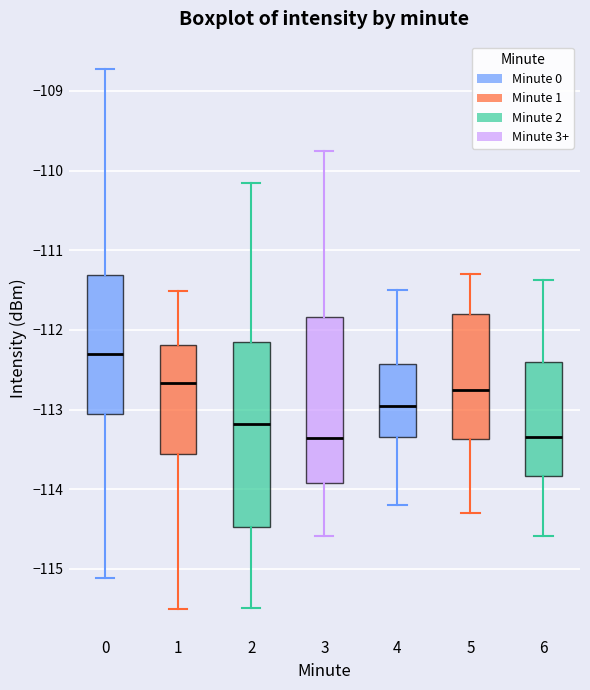

Reading left to right, read every box against the y-axis: the position of its median line, the range the box covers, and the ends of its whiskers. The values are not printed on the chart, so give them approximately, as read against the axis.

0: median -112.3, box -113.1 to -111.3, whiskers -115.1 to -108.7
1: median -112.7, box -113.6 to -112.2, whiskers -115.5 to -111.5
2: median -113.2, box -114.5 to -112.1, whiskers -115.5 to -110.2
3: median -113.4, box -113.9 to -111.8, whiskers -114.6 to -109.7
4: median -112.9, box -113.3 to -112.4, whiskers -114.2 to -111.5
5: median -112.7, box -113.4 to -111.8, whiskers -114.3 to -111.3
6: median -113.3, box -113.8 to -112.4, whiskers -114.6 to -111.4